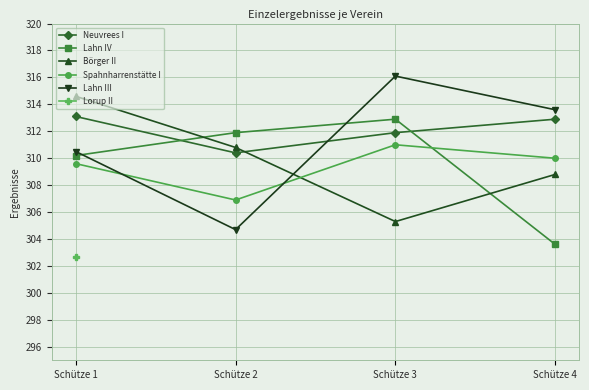

How many data points in Lahn III are less than 313?

2